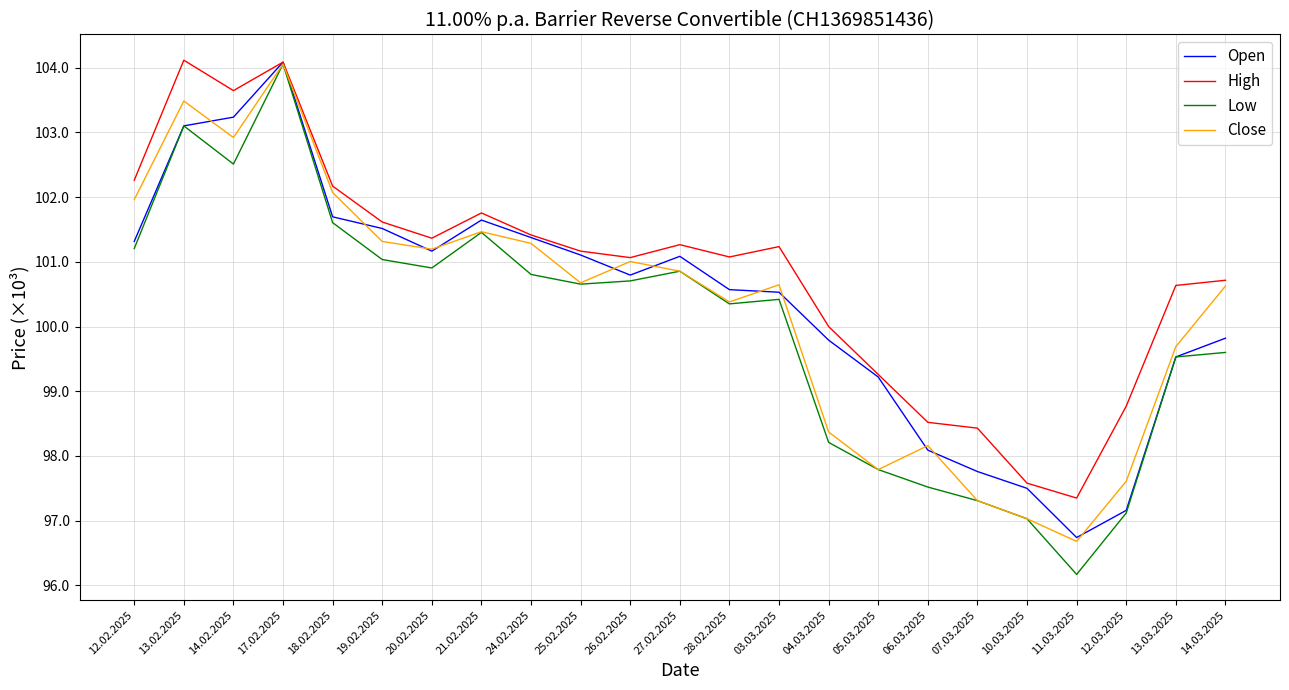

At which label is Close closest to 100367?

28.02.2025